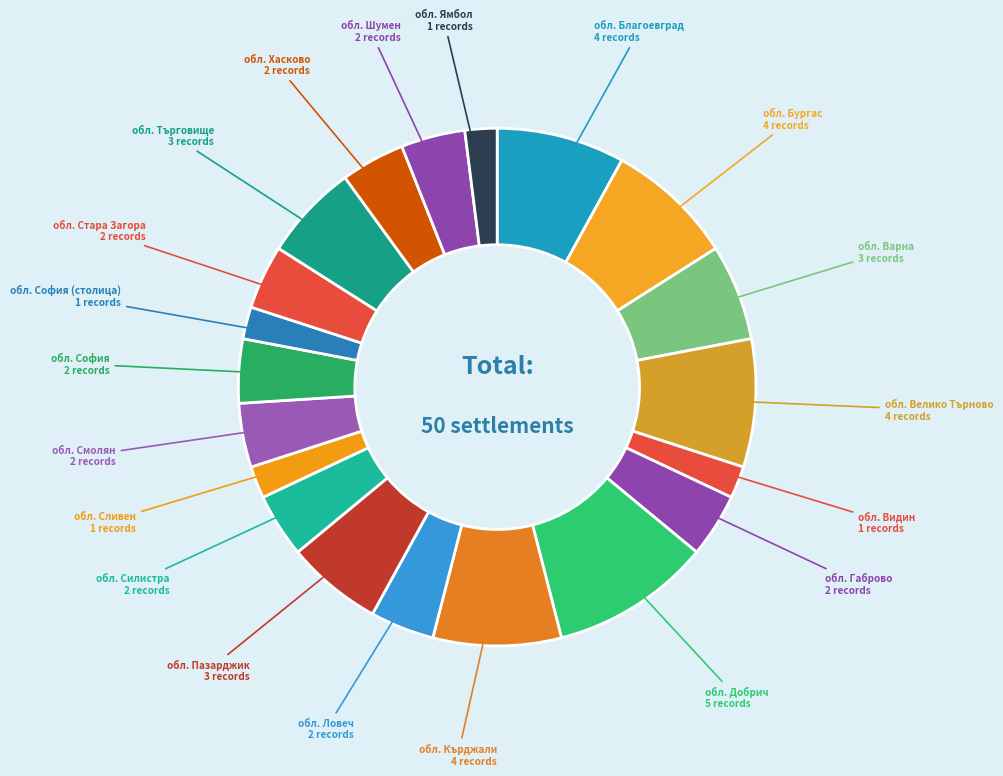

What is the smallest slice in the pie chart?

обл. Видин